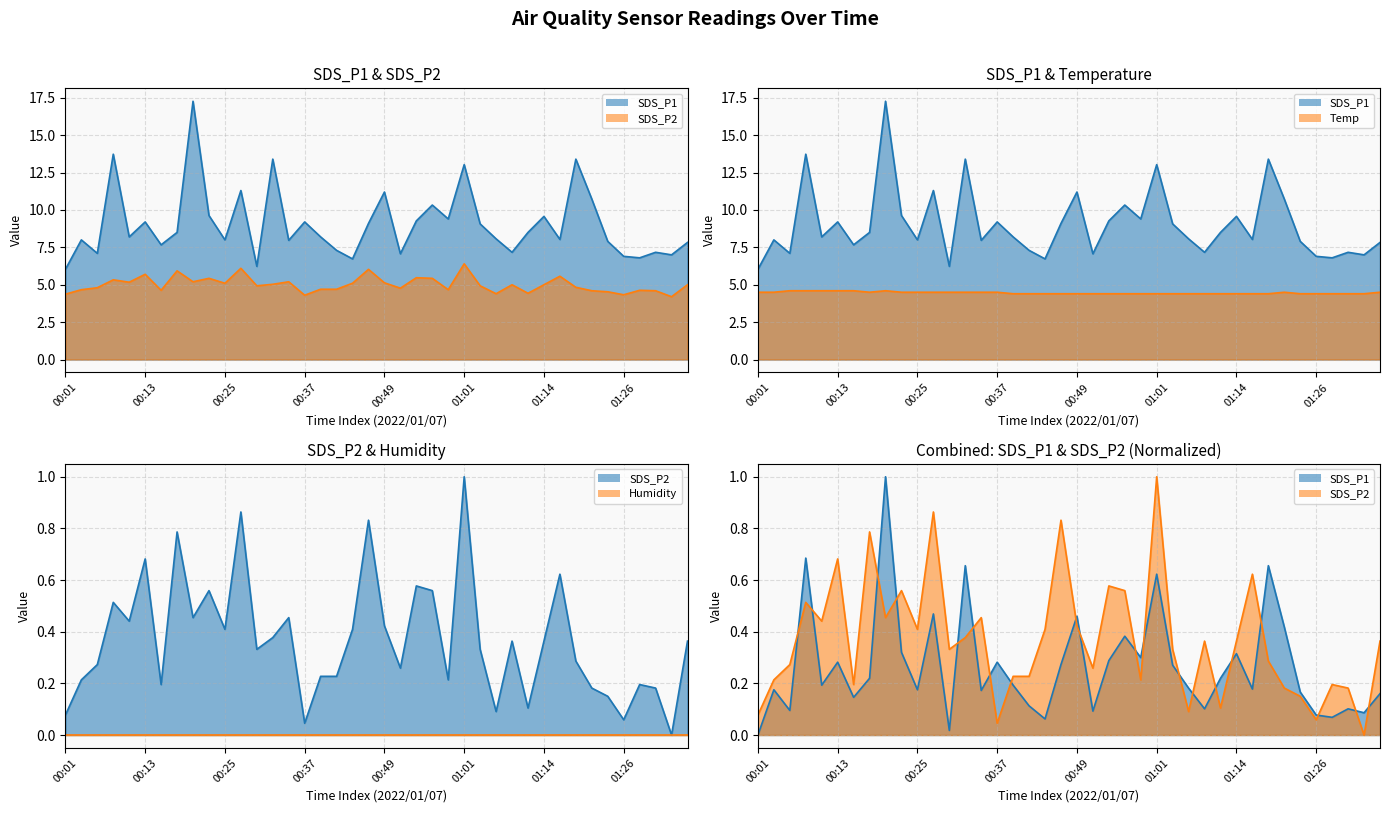

What is the sum of all SDS_P2 line values?

14.7